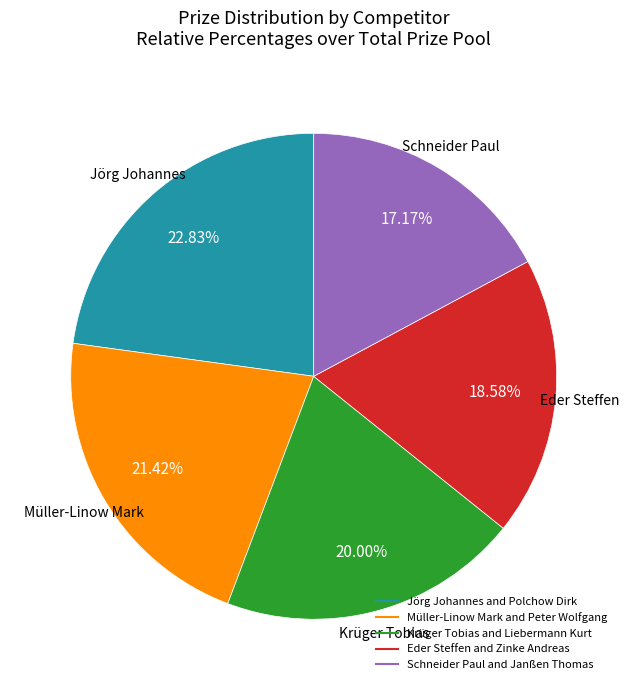

Is there any slice that represents more than half of the pie?

No